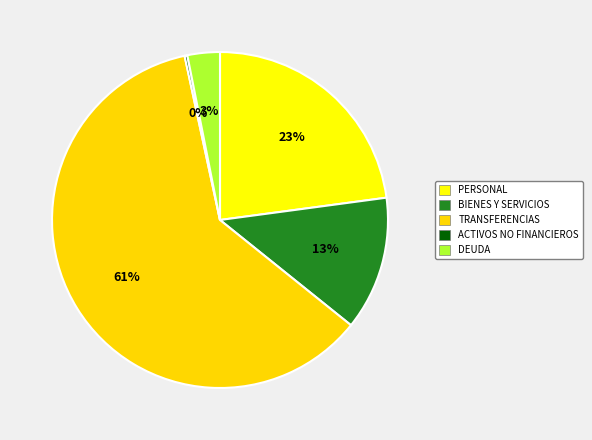

Count the number of slices in the pie.

5